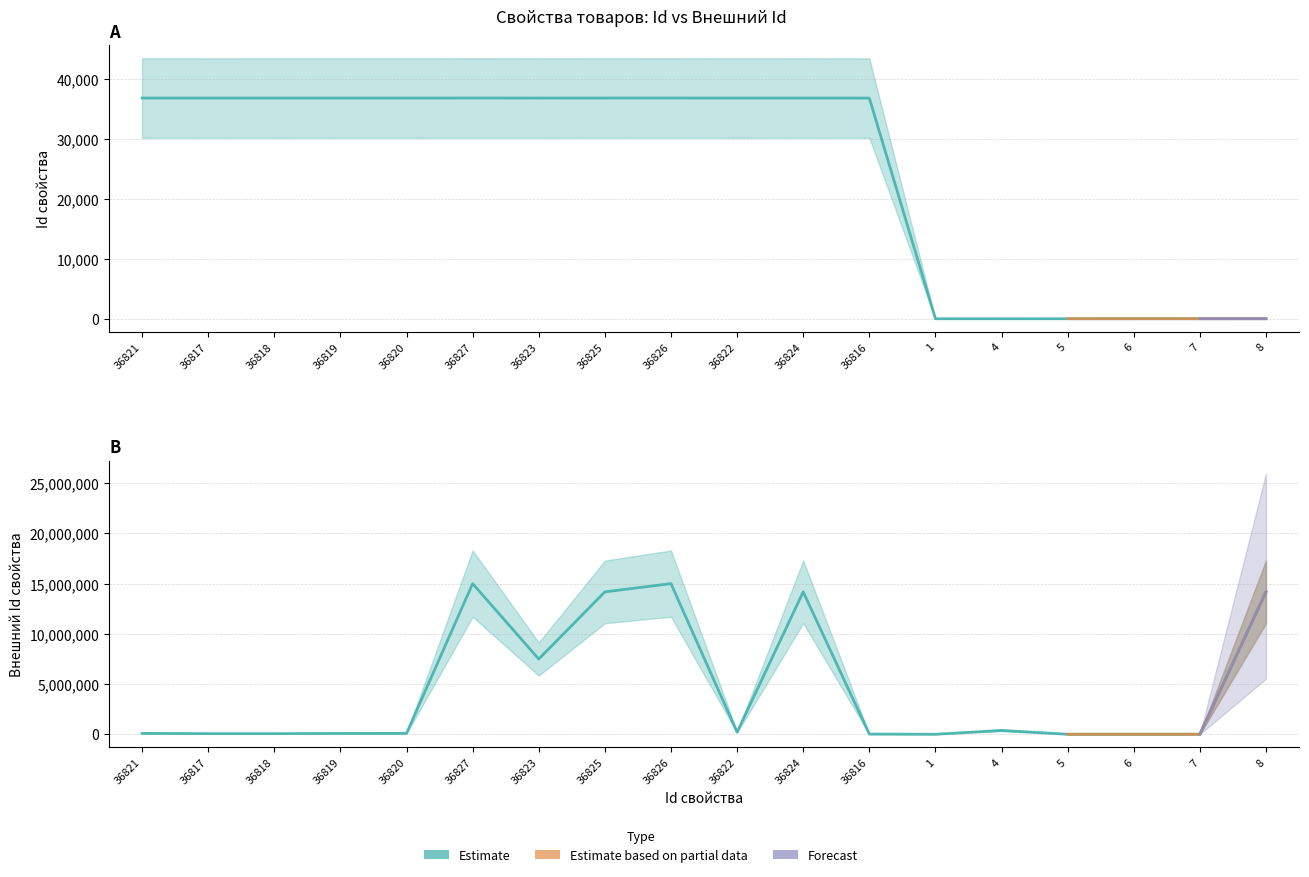

At which category does the chart reach its minimum across all series?

1